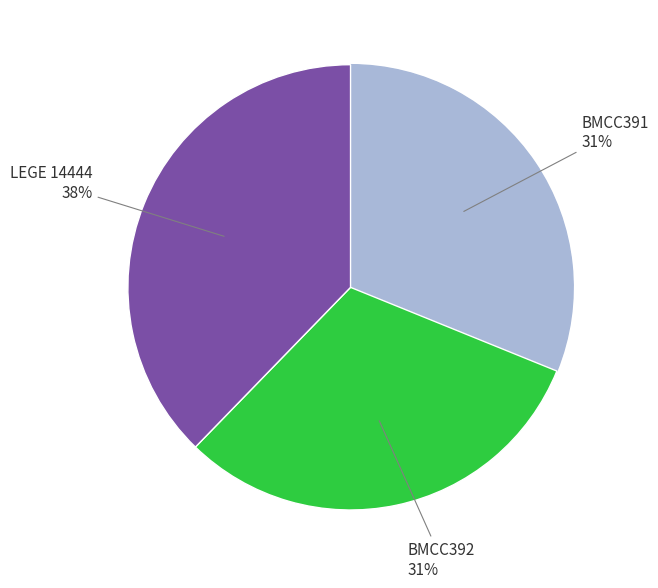

Is there any slice that represents more than half of the pie?

No